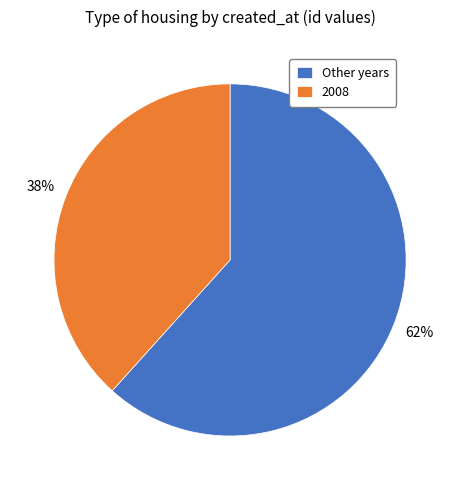

Approximately how many times larger is the value at Other years compared to 2008?

1.6